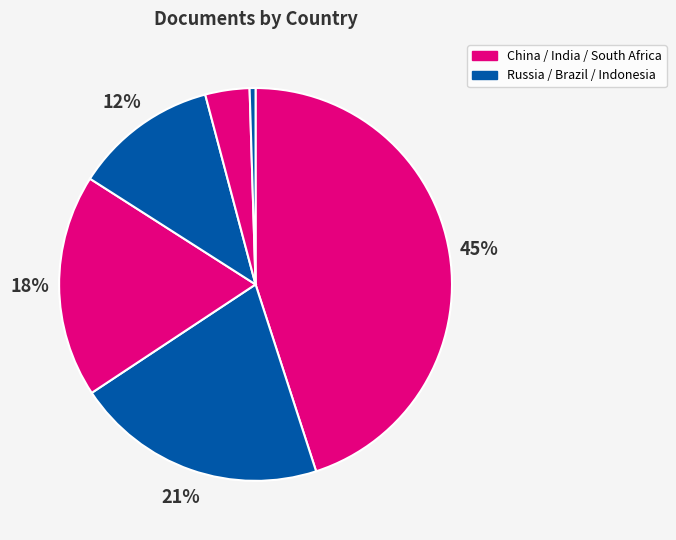

How many slices are in this pie chart?

6